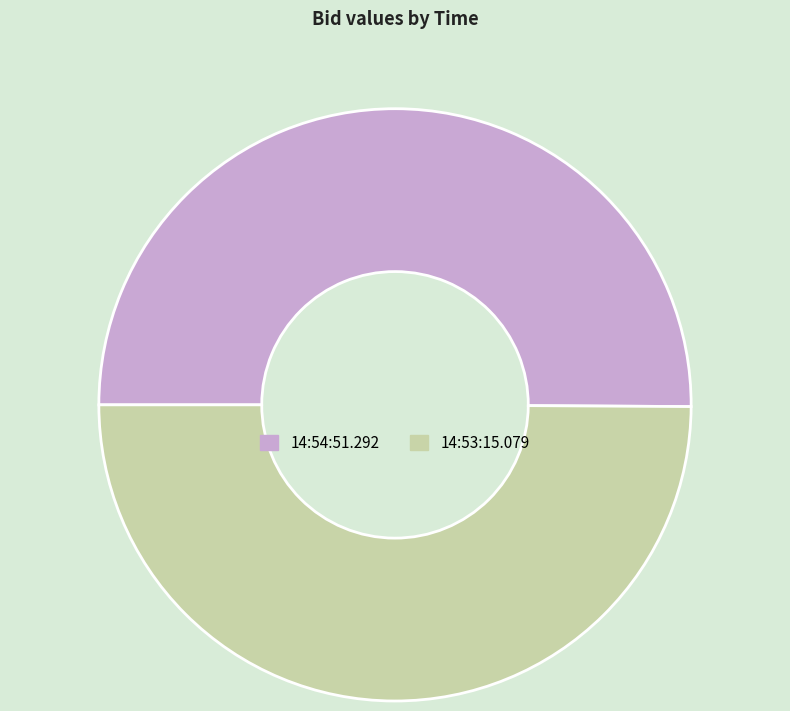

Is it true that 14:53:15.079 is 37% of the pie?

False